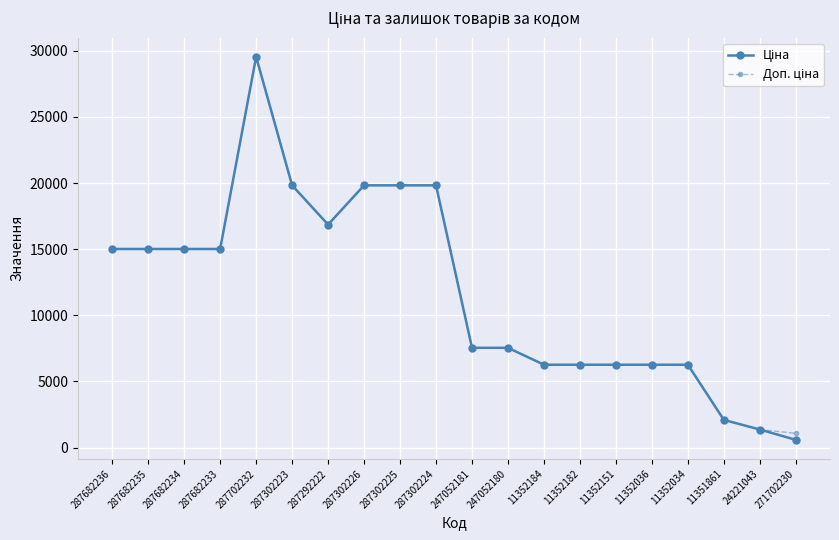

Which category has the highest value across all series?

287702232